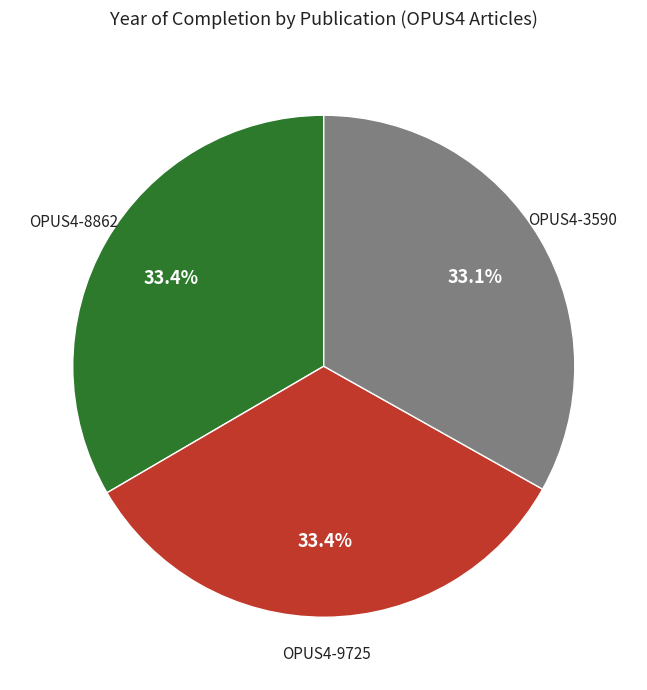

What is the ratio of the value at OPUS4-3590 to the value at OPUS4-9725?

1.0